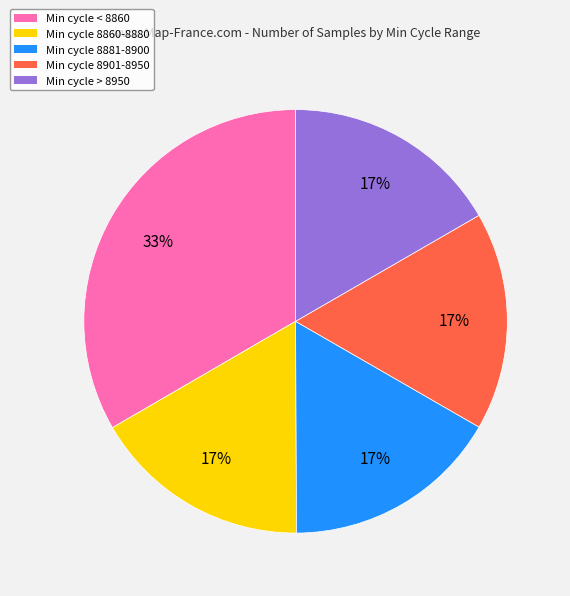

To the nearest percent, what is the average slice percentage?

20%